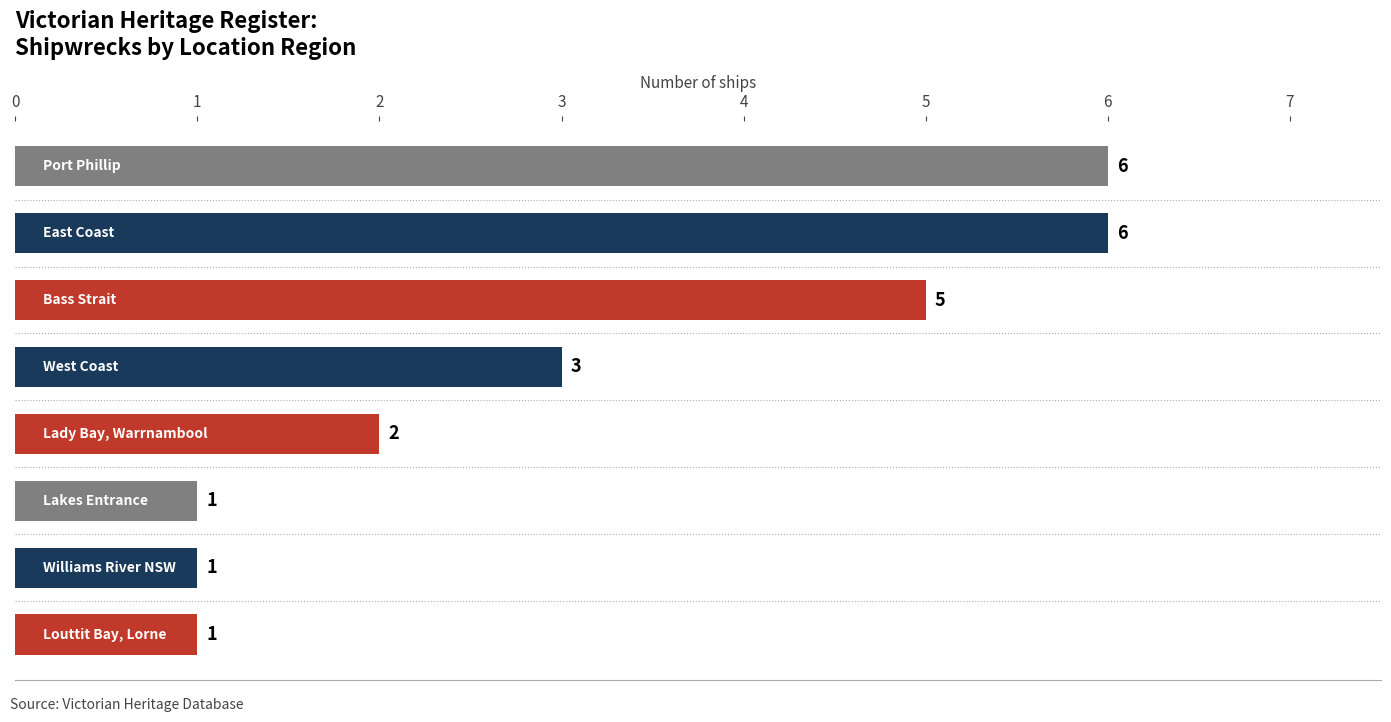

What is the value of the 3rd bar from the top?

5